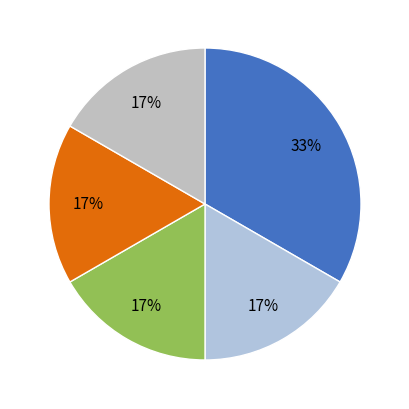

Count the number of slices in the pie.

5